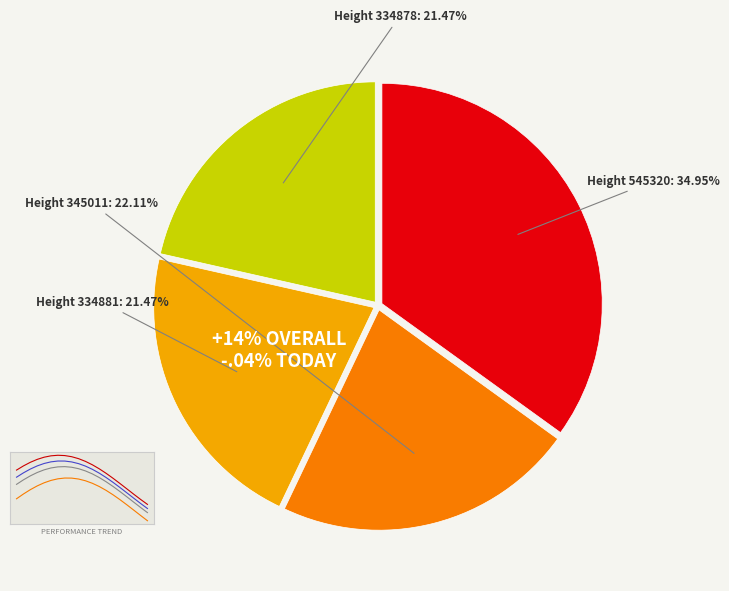

What percentage is the 545320 slice, to the nearest percent?

35%